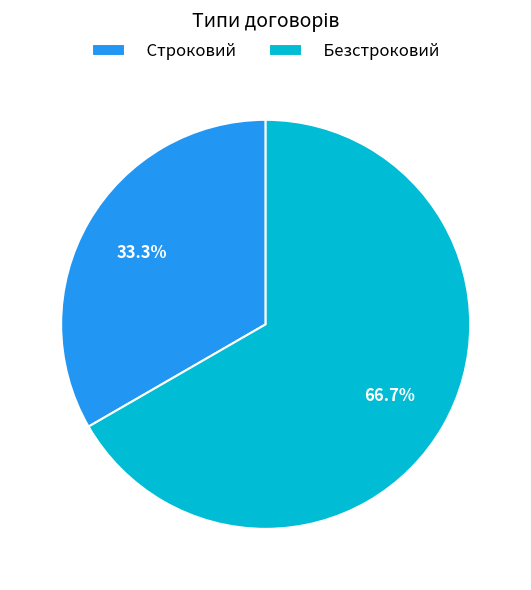

Between Строковий and Безстроковий, which is larger?

Безстроковий